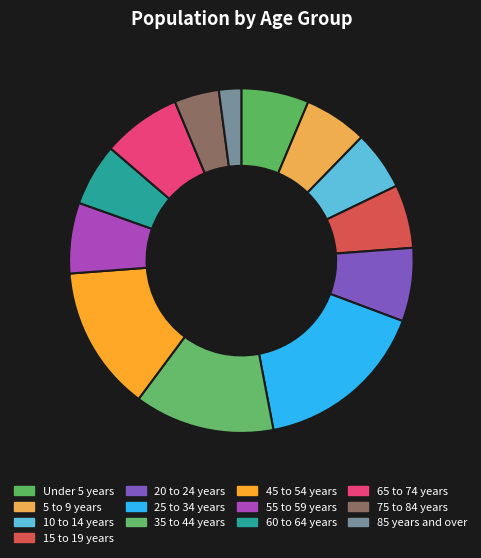

Rank the categories by value from lowest to highest.

85 years and over, 75 to 84 years, 10 to 14 years, 60 to 64 years, 5 to 9 years, 15 to 19 years, Under 5 years, 55 to 59 years, 20 to 24 years, 65 to 74 years, 35 to 44 years, 45 to 54 years, 25 to 34 years